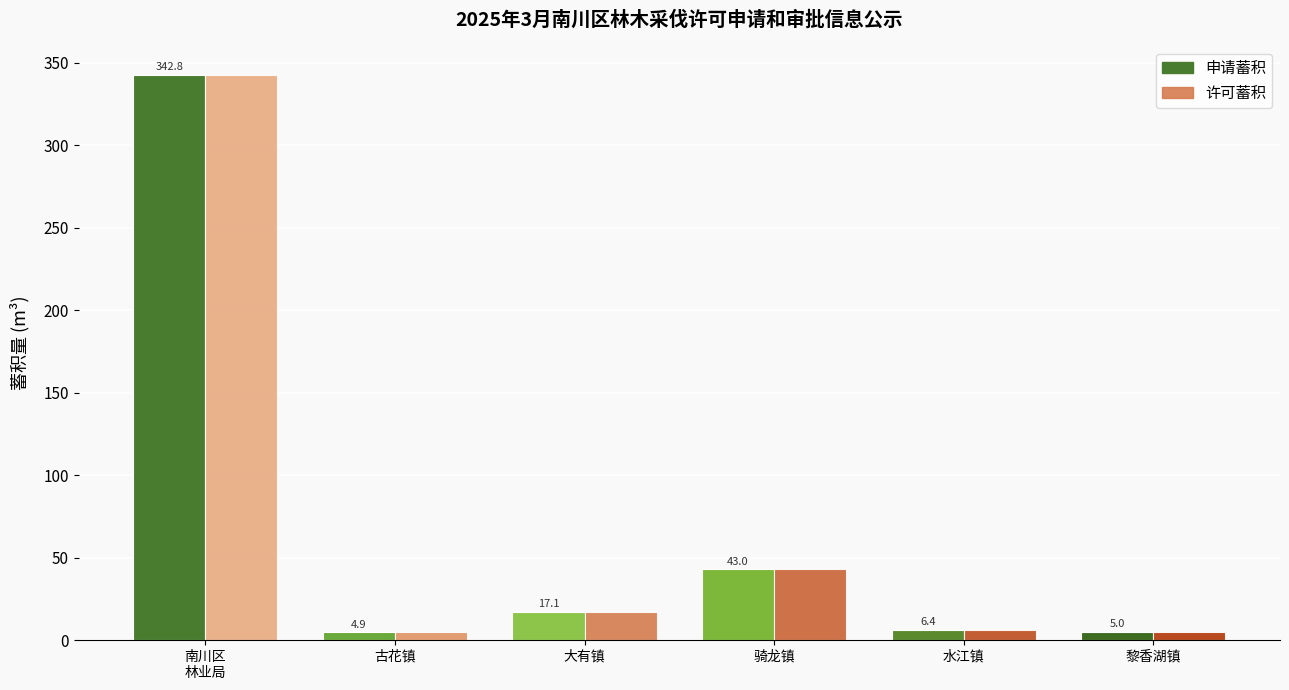

Which category has the lowest value in the 许可蓄积 series?

古花镇